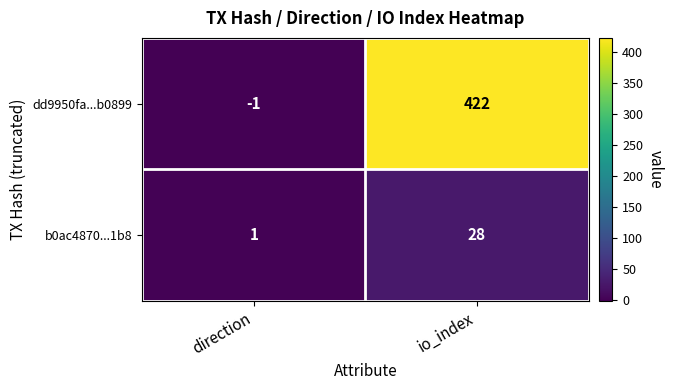

At which category does the chart reach its minimum across all series?

direction